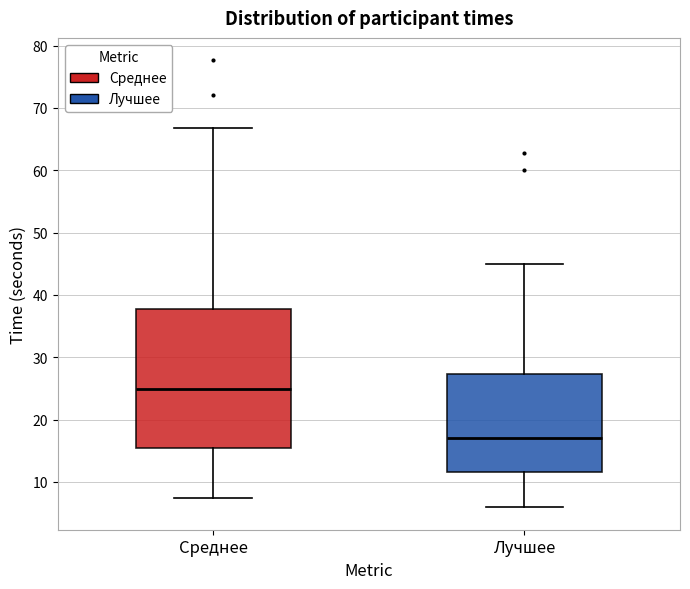

Reading left to right, read every box against the y-axis: the position of its median line, the range the box covers, and the ends of its whiskers. The values are not printed on the chart, so give them approximately, as read against the axis.

Среднее: median 25, box 15 to 38, whiskers 7 to 67
Лучшее: median 17, box 12 to 27, whiskers 6 to 45